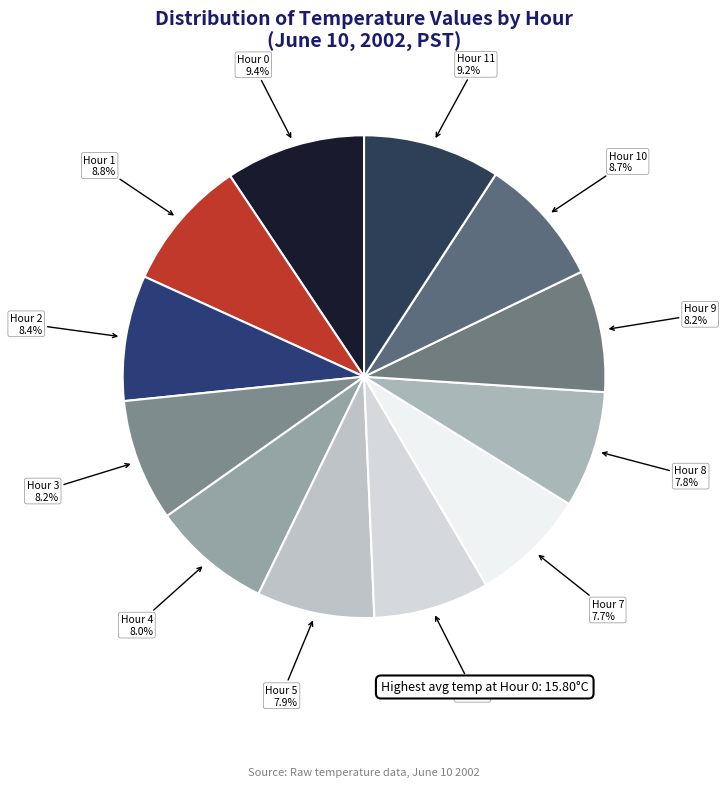

How many slices are in this pie chart?

12